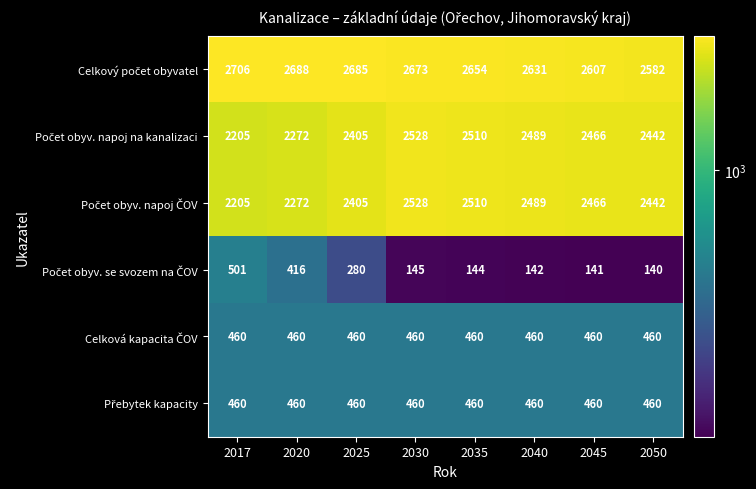

At which category is the sum across all series the highest?

2030